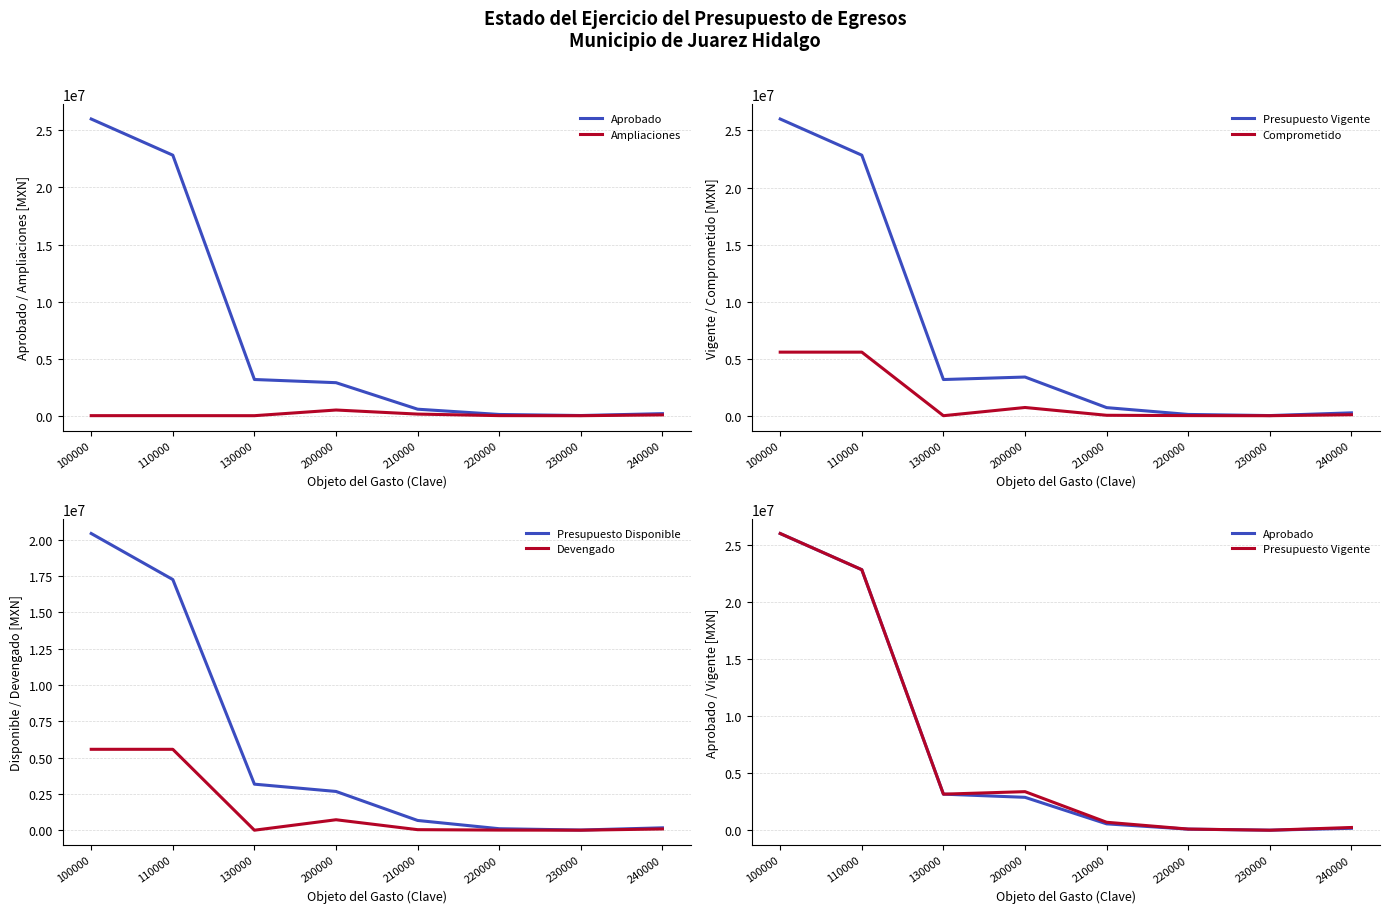

In Devengado, how many points are higher than both neighbors (excluding endpoints)?

1